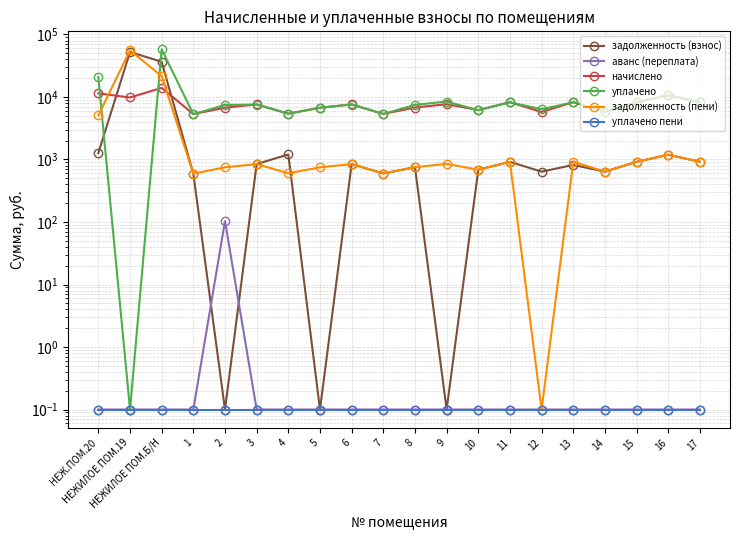

Does the chart display data point markers on the line(s)?

Yes